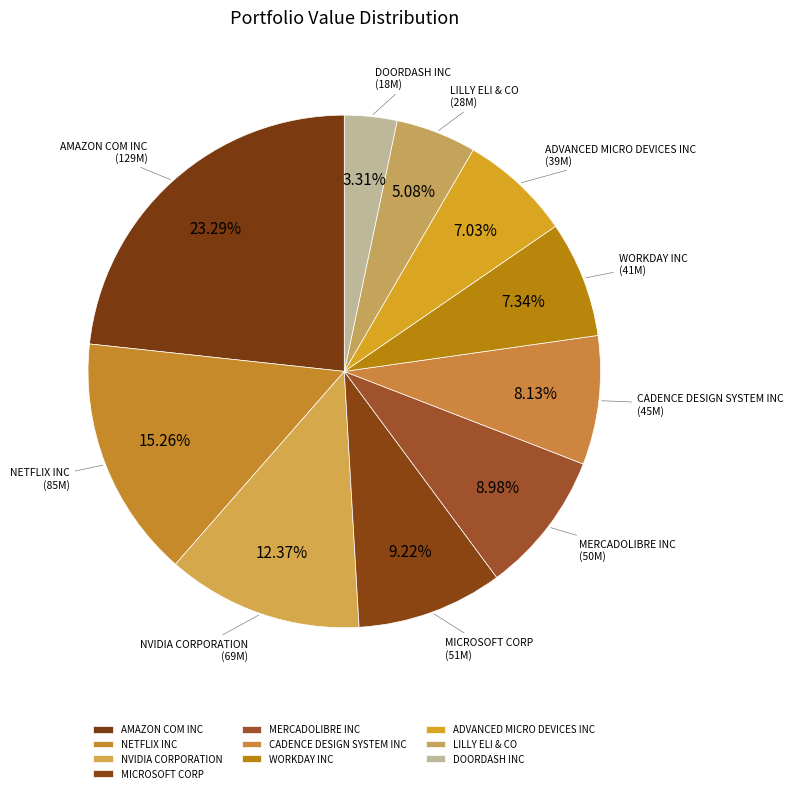

Is the sum of LILLY ELI & CO and CADENCE DESIGN SYSTEM INC greater than half?

No